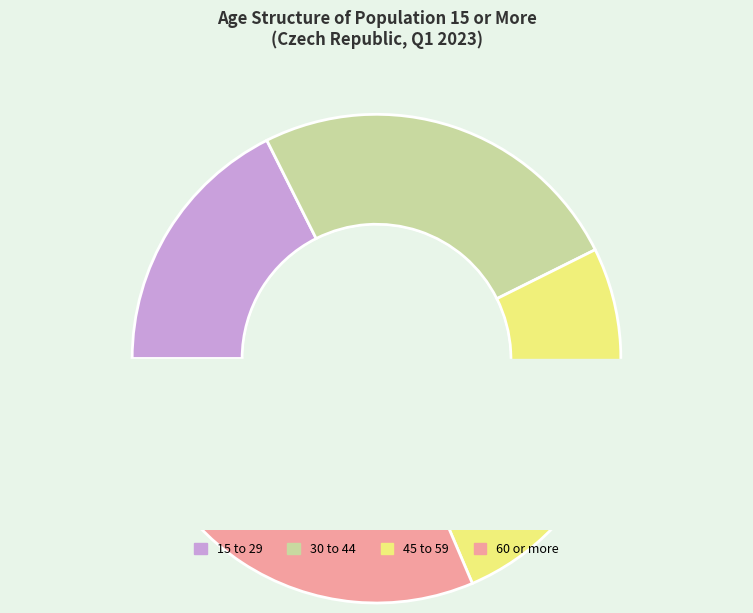

Which category has the biggest portion of the pie?

60 or more